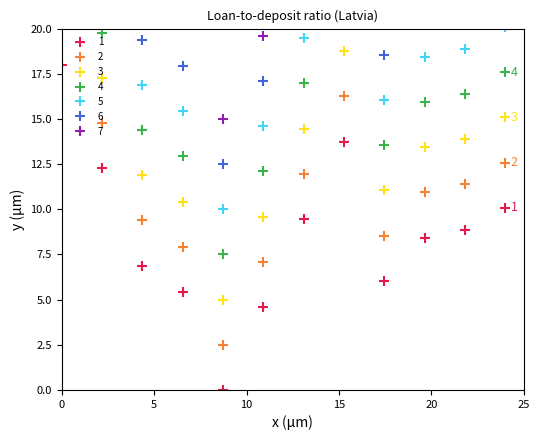

Reading left to right, what are all the values shown in this chart?

18.0	12.3	6.9	5.4	0.0	4.6	9.5	13.7	6.0	8.4	8.9	10.1